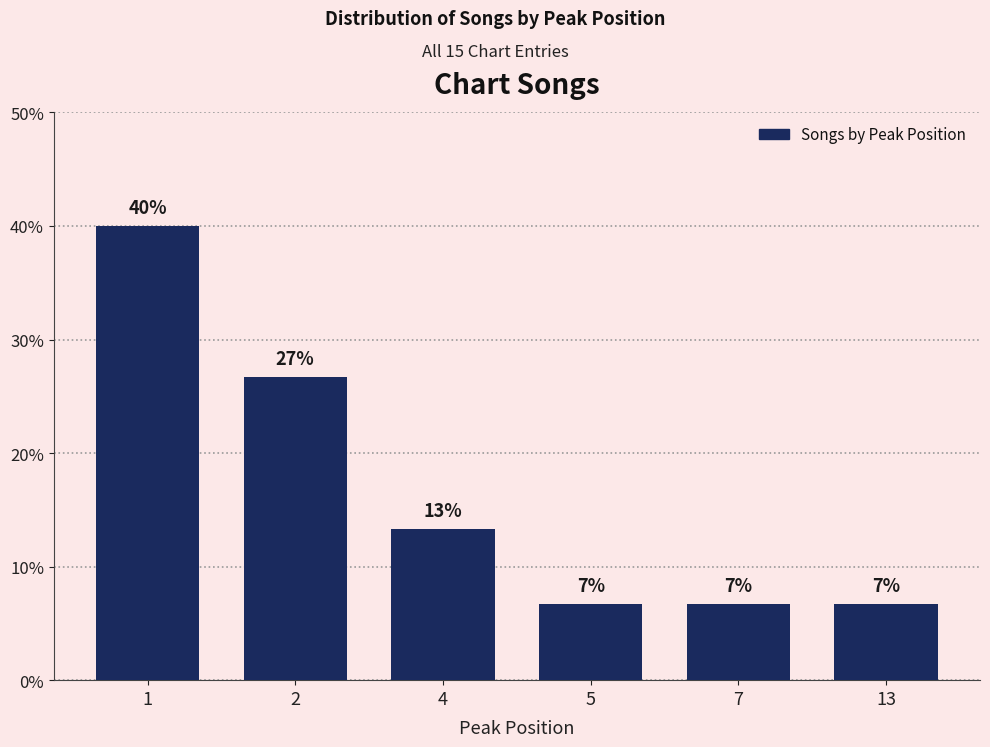

What is the change in value from 2 to 4?

-0.1